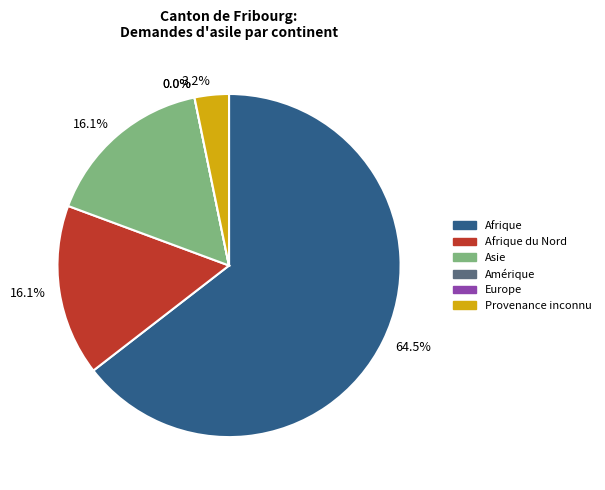

Is there any slice that represents more than half of the pie?

Yes